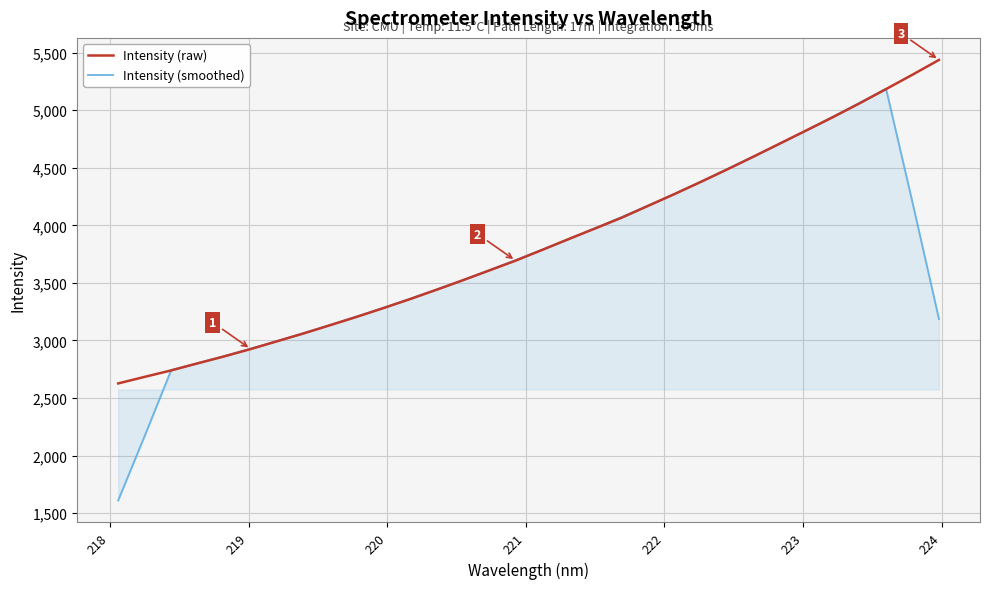

What is the maximum value for Intensity (raw)?

5437.3